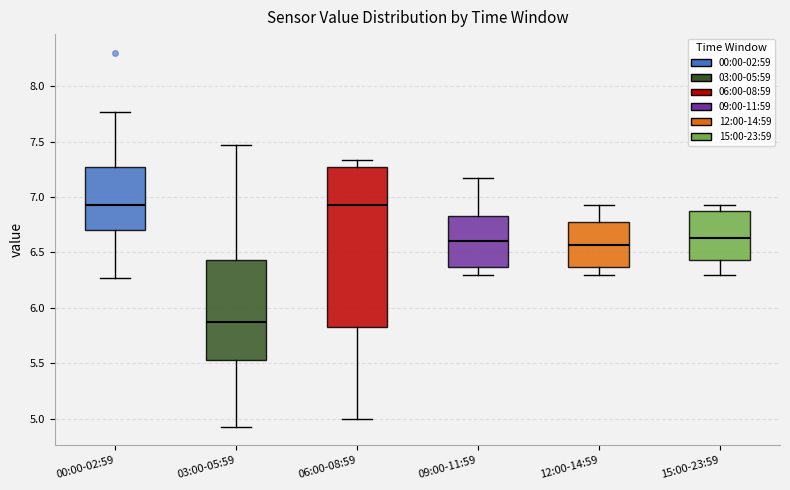

Comparing the boxes themselves (not the whiskers), which one is the tallest?

06:00-08:59